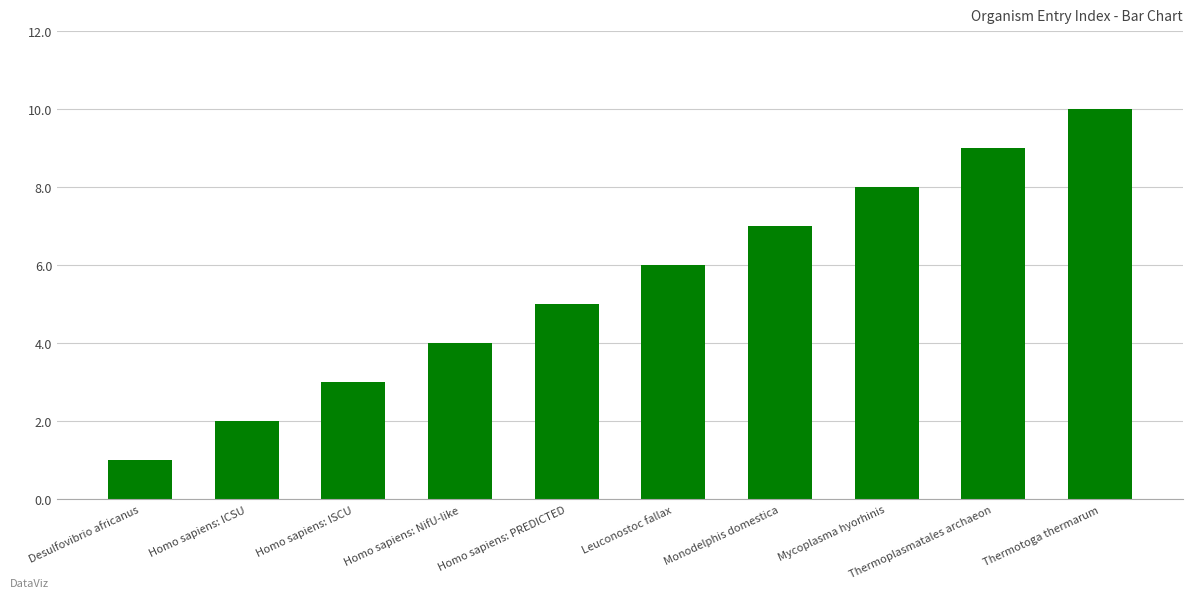

What is the value of the 9th bar from the left?

9